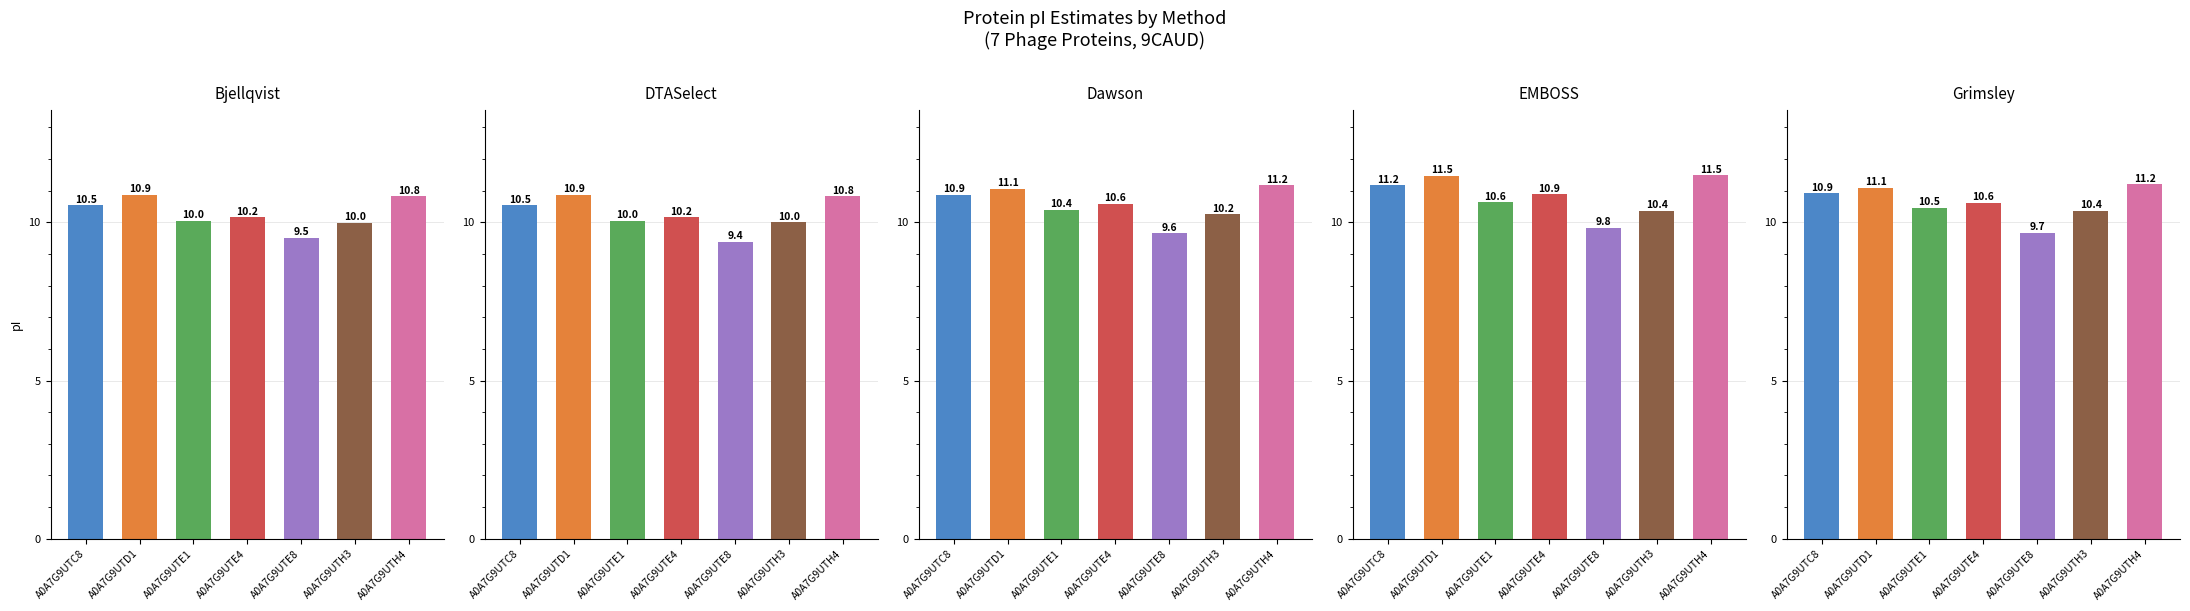

What is the approximate value of Bjellqvist at A0A7G9UTC8?

10.5